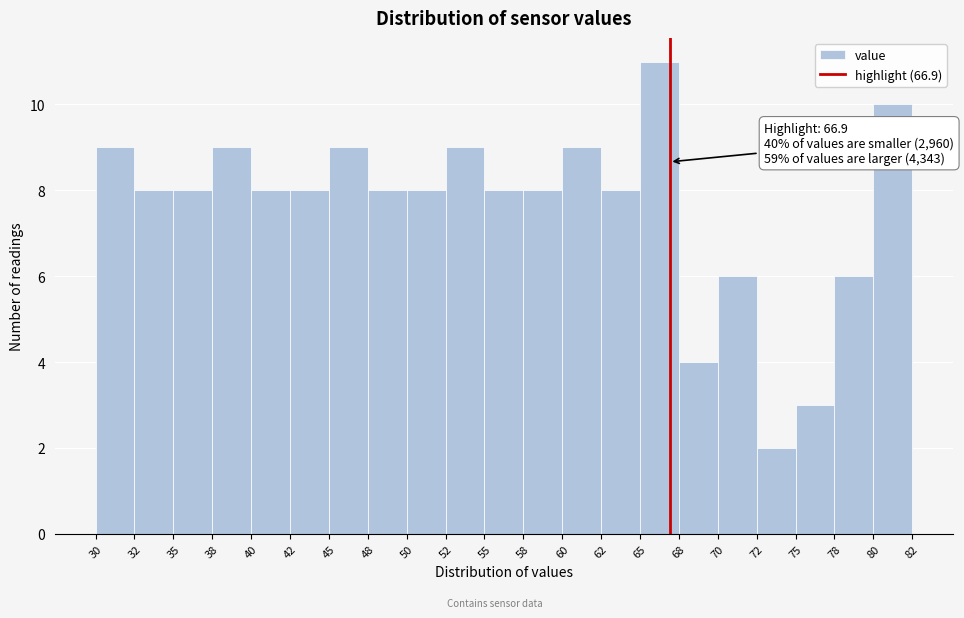

Which range on the x-axis has the tallest bar?

65 to 68